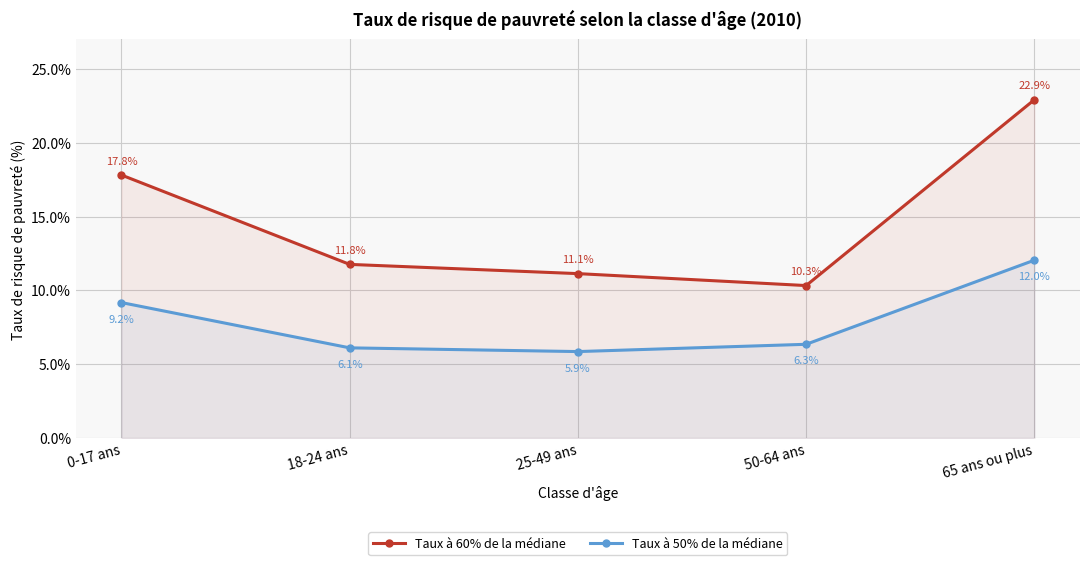

How many series are shown in this chart?

2